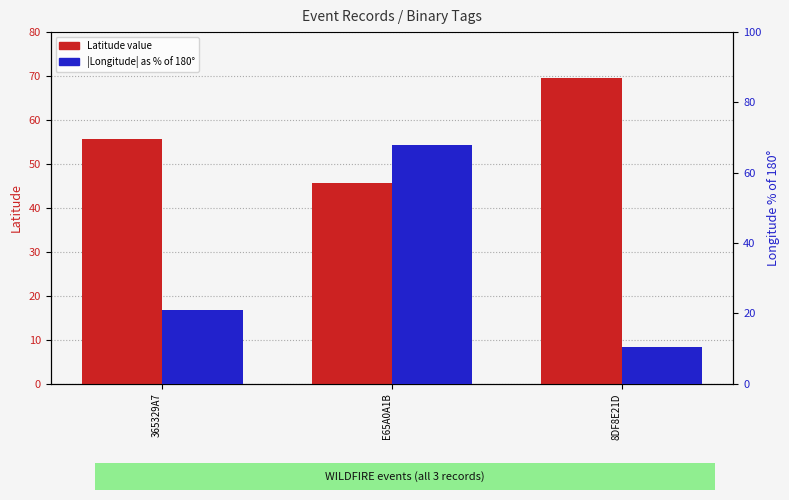

Which series has the largest range (max minus min)?

Longitude (pct of 180)